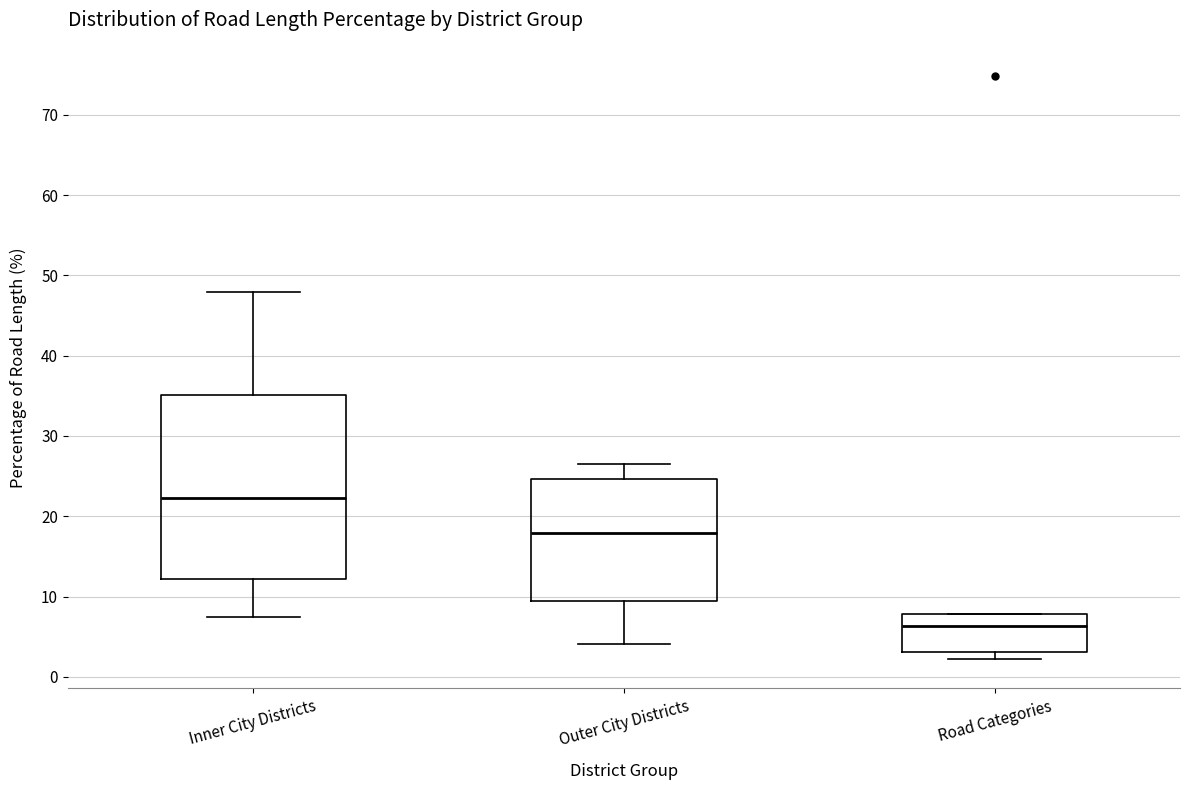

Which box's median line is the lowest?

Road Categories